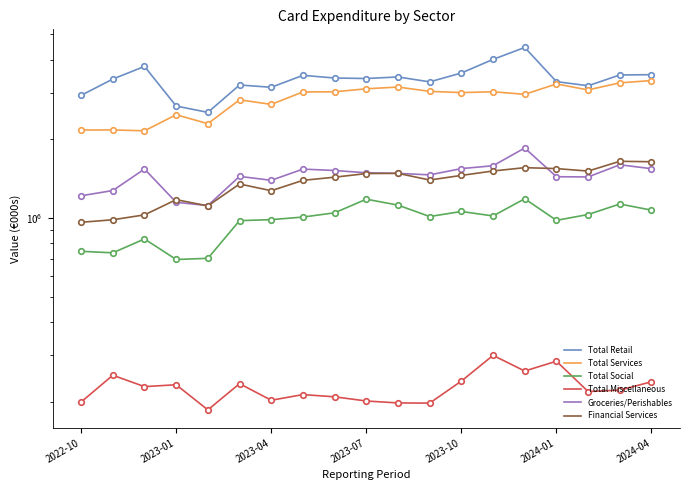

What are all the series names shown in the legend?

Total Retail, Total Services, Total Social, Total Miscellaneous, Groceries/Perishables, Financial Services